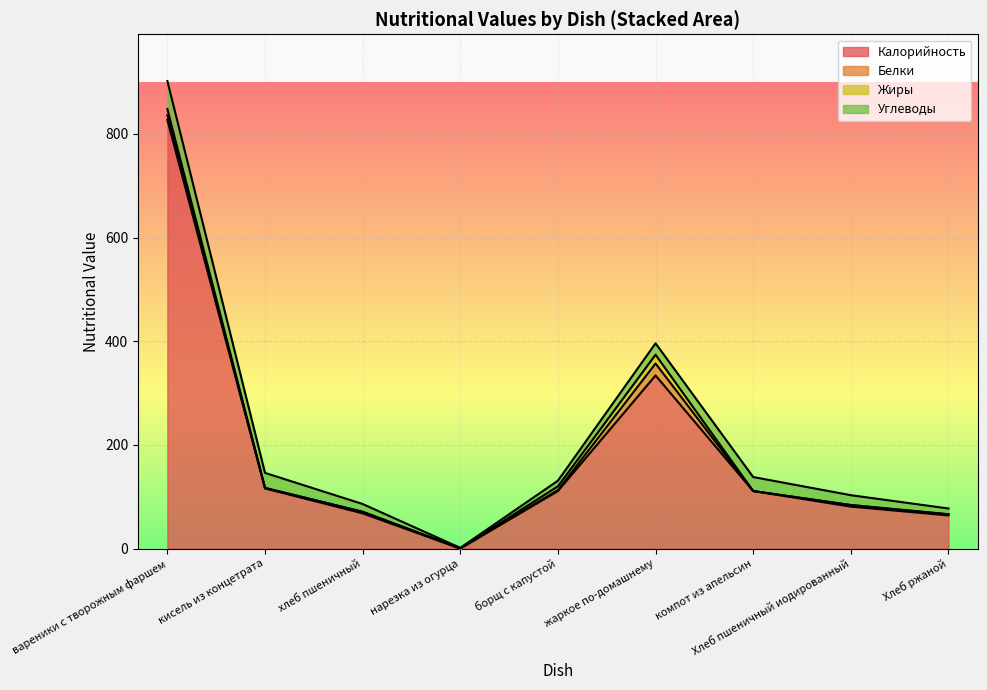

What is the maximum value shown in the chart?

827.0